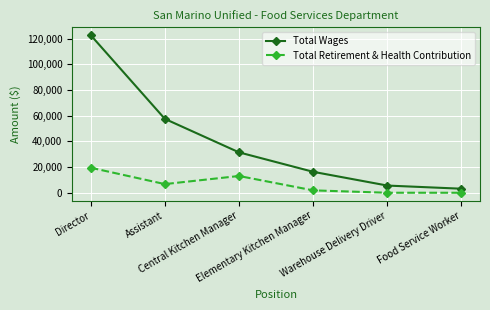

Which series has the largest total across all categories?

Total Wages